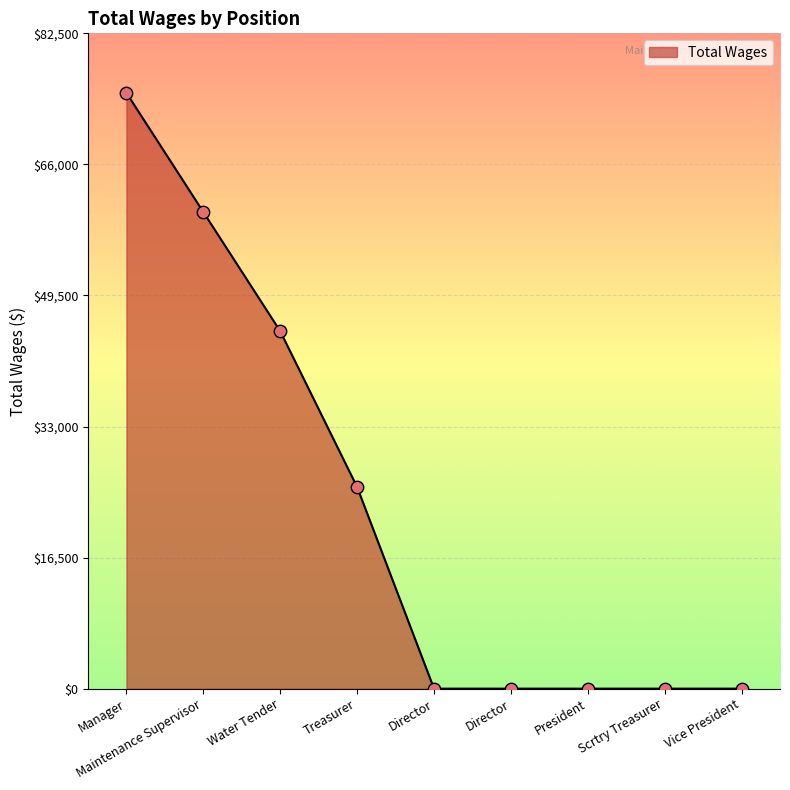

What is the change in value from Maintenance Supervisor to President?

-60000